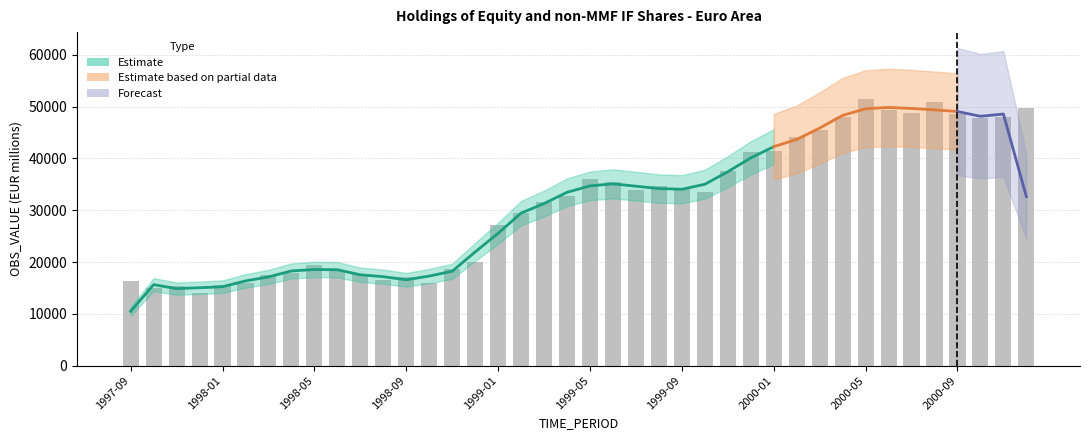

Are the bars grouped side by side (vs. stacked)?

No